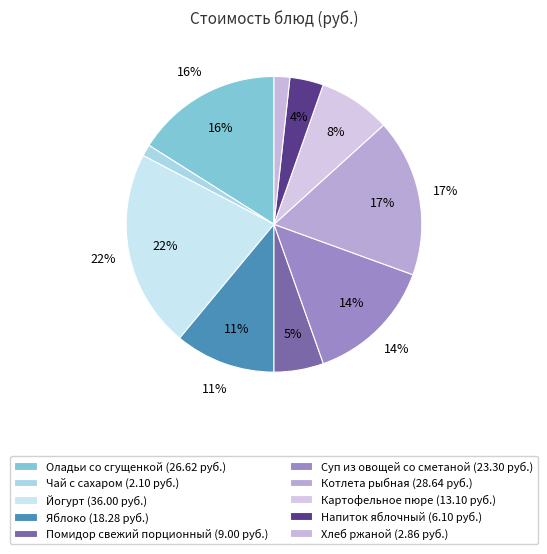

Is it true that Йогурт is 22% of the pie?

True